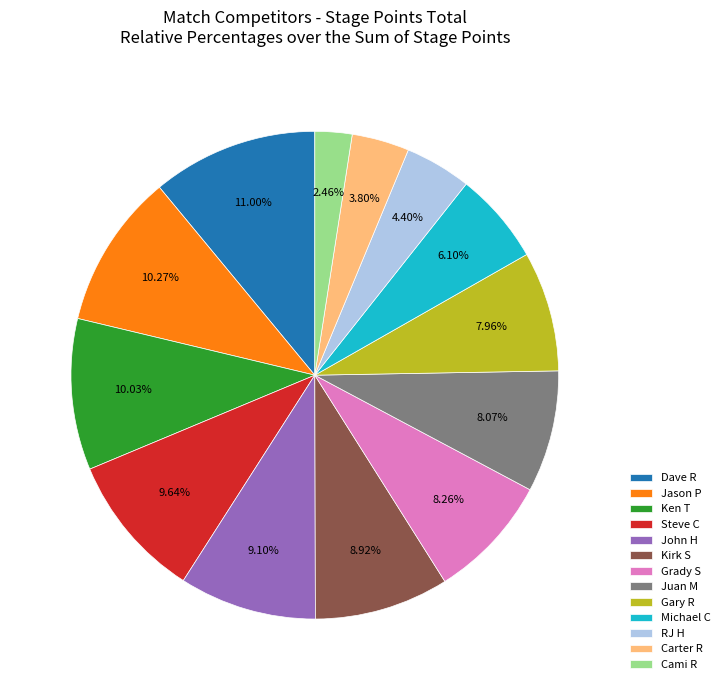

Does Gary R represent more than half of the total?

No